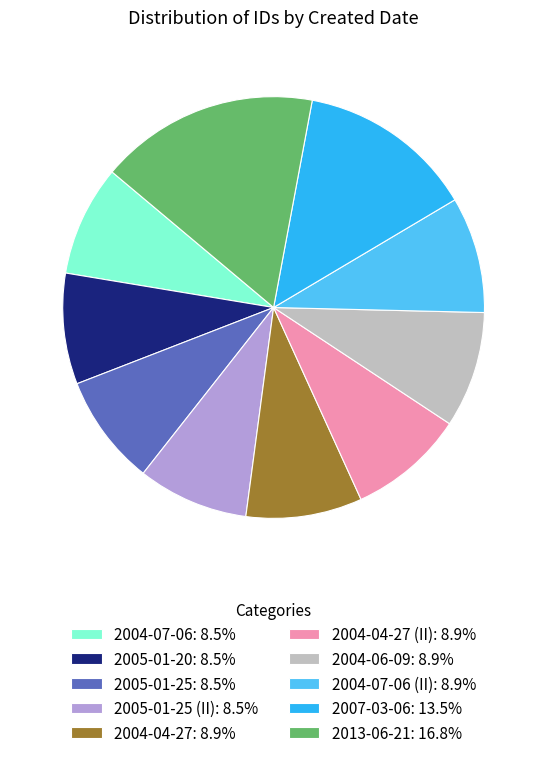

Is 2007-03-06: 13.5% the majority of the pie?

No